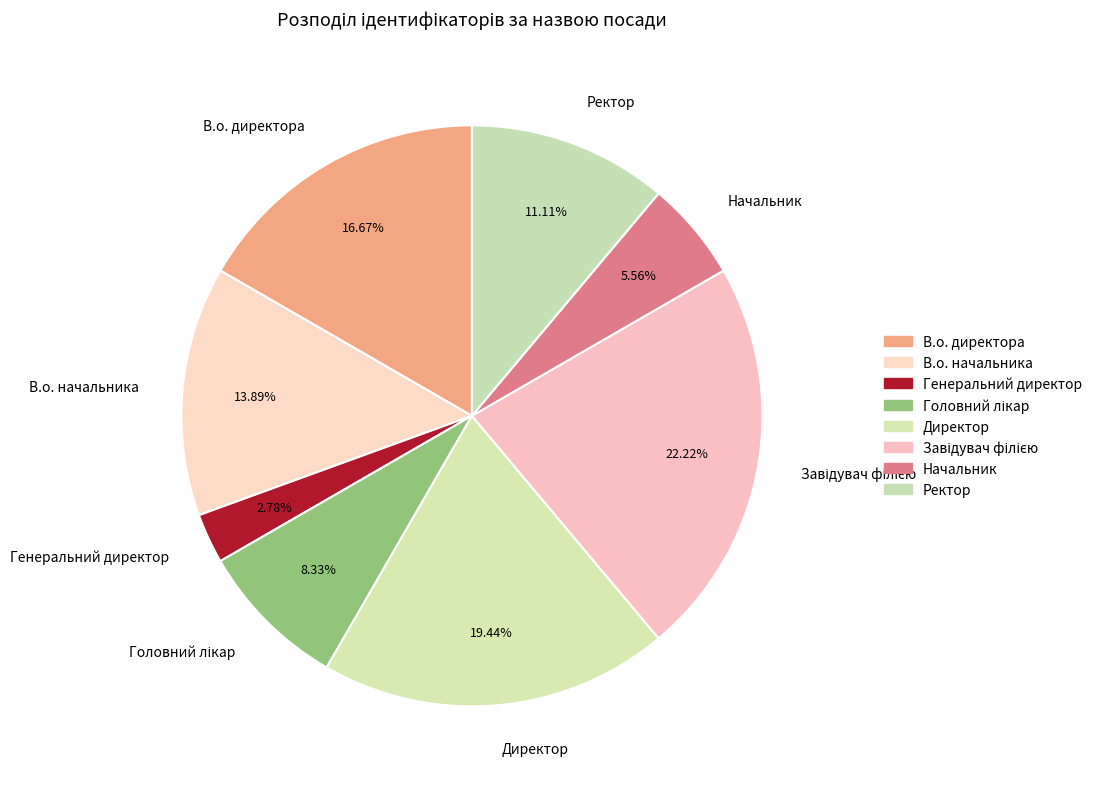

Is В.о. директора the majority of the pie?

No